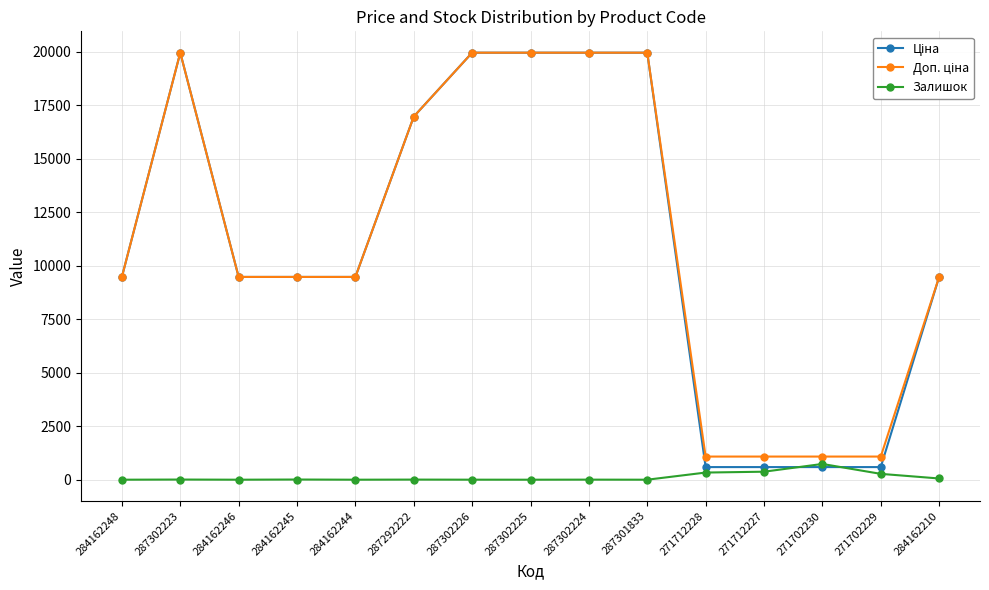

Is it true that Залишок equals 736.0 at 271702230?

True